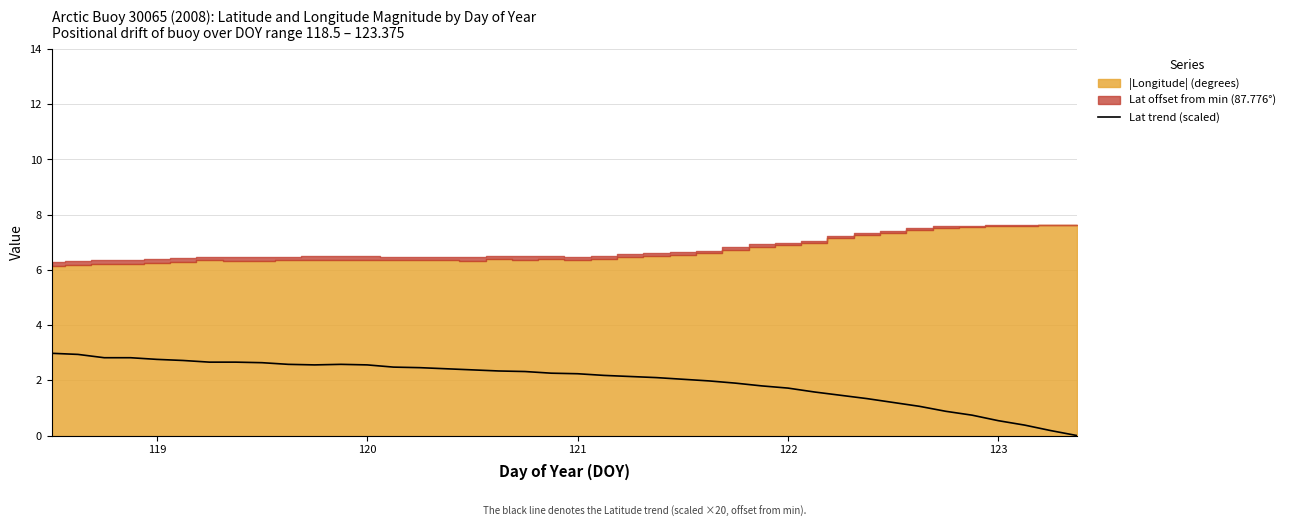

The Lat trend (scaled) series shows 2.2 at 121. True or false?

True